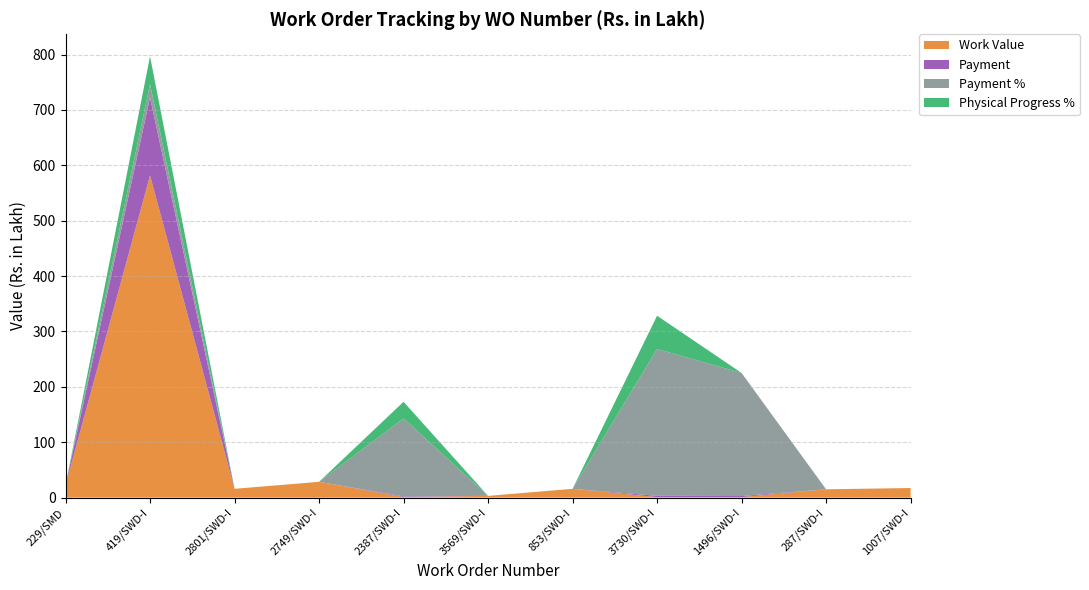

Reading left to right, what are all the values shown in this chart?

Work Value: 229/SMD=22.4	419/SWD-I=581.8	2801/SWD-I=15.9	2749/SWD-I=28.5	2387/SWD-I=0.9	3569/SWD-I=3.1	853/SWD-I=15.8	3730/SWD-I=0.9	1496/SWD-I=0.9	287/SWD-I=15.0	1007/SWD-I=17.3
Payment: 229/SMD=0.0	419/SWD-I=140.8	2801/SWD-I=0.0	2749/SWD-I=0.0	2387/SWD-I=1.2	3569/SWD-I=0.0	853/SWD-I=0.0	3730/SWD-I=2.4	1496/SWD-I=2.0	287/SWD-I=0.0	1007/SWD-I=0.0
Payment %: 229/SMD=0.0	419/SWD-I=24.2	2801/SWD-I=0.0	2749/SWD-I=0.0	2387/SWD-I=140.9	3569/SWD-I=0.0	853/SWD-I=0.0	3730/SWD-I=265.2	1496/SWD-I=222.2	287/SWD-I=0.0	1007/SWD-I=0.0
Physical Progress %: 229/SMD=0.0	419/SWD-I=50.0	2801/SWD-I=0.0	2749/SWD-I=0.0	2387/SWD-I=30.0	3569/SWD-I=0.0	853/SWD-I=0.0	3730/SWD-I=60.0	1496/SWD-I=0.0	287/SWD-I=0.0	1007/SWD-I=0.0